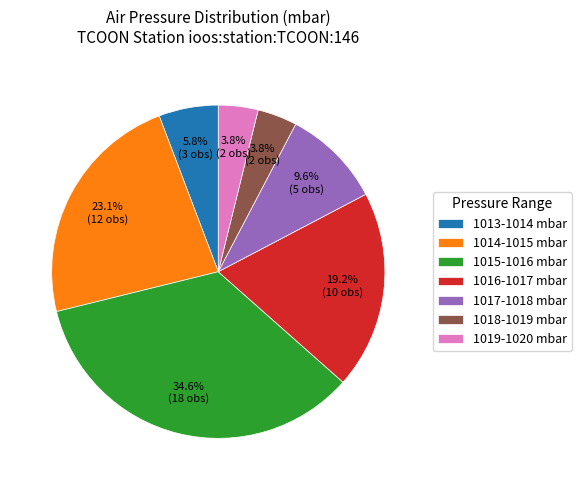

What is the total percentage of 1017-1018 mbar and 1016-1017 mbar?

28.8%